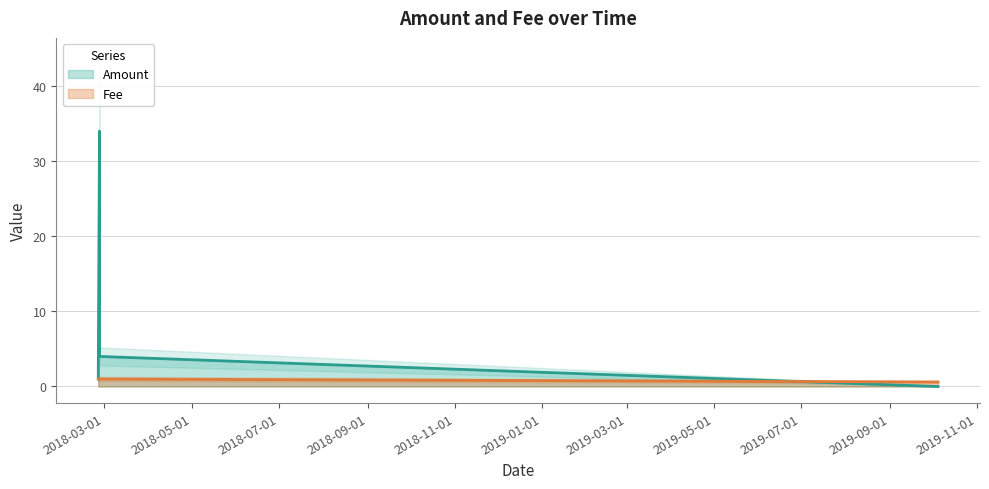

At how many categories does at least one series exceed 14?

1